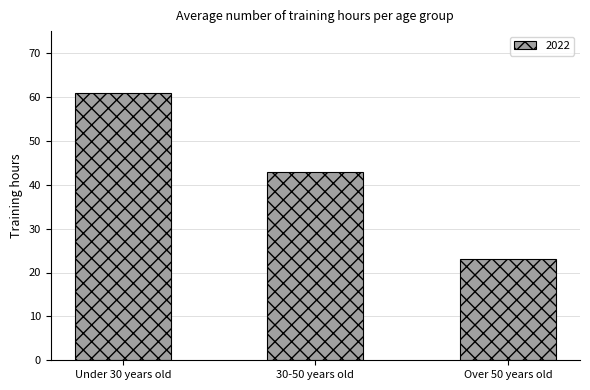

What position from the right is Under 30 years old?

3